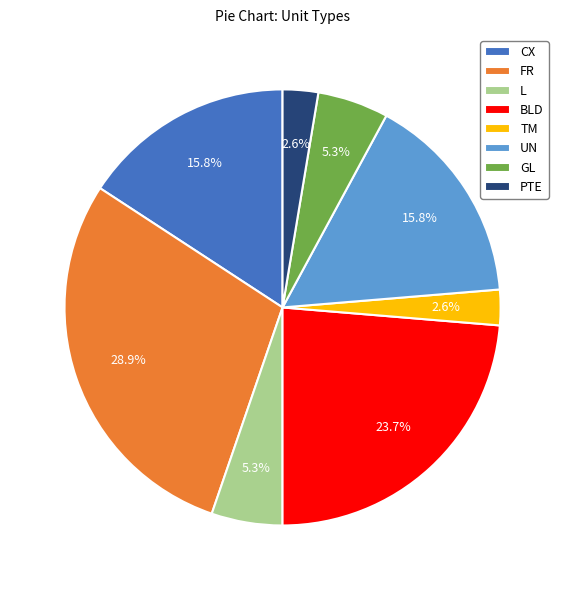

Which category has the biggest portion of the pie?

FR